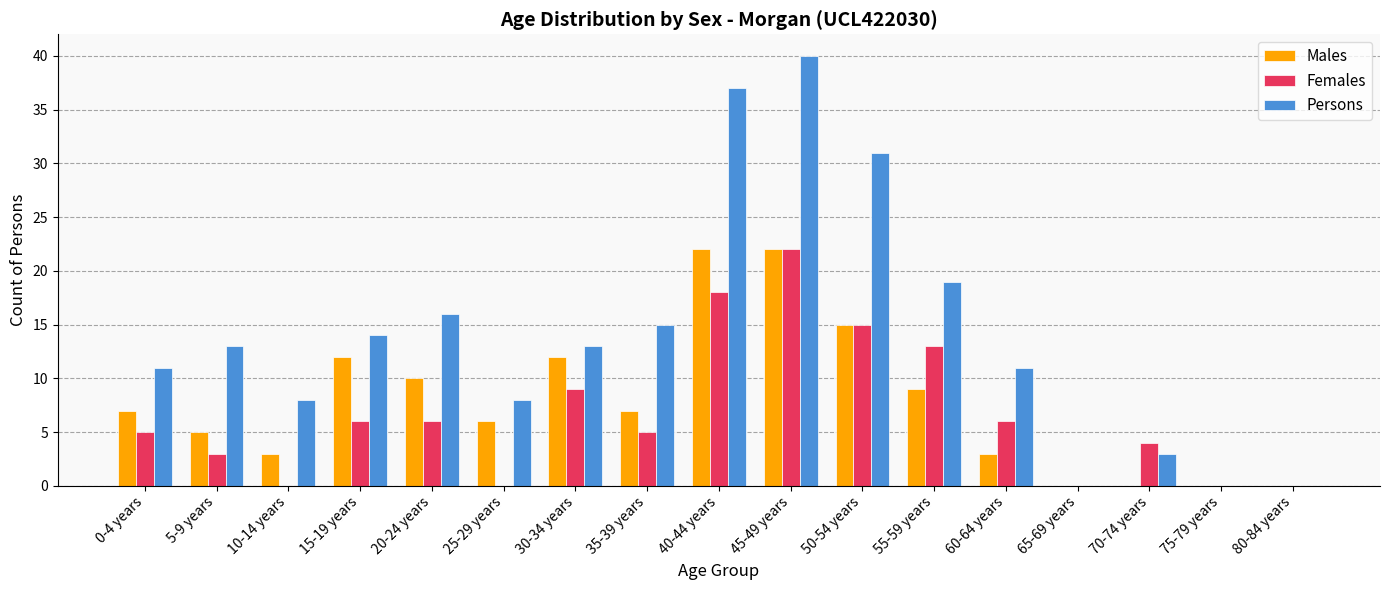

What are all the series names shown in the legend?

Males, Females, Persons